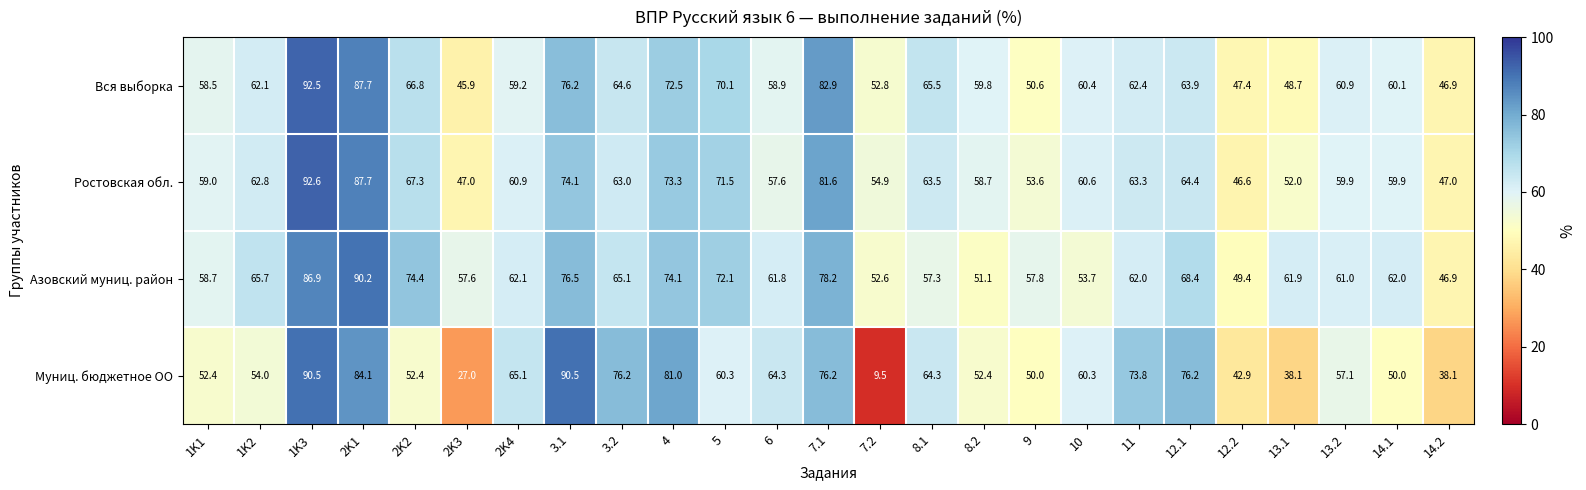

Which series has the largest total across all categories?

Азовский муниц. район